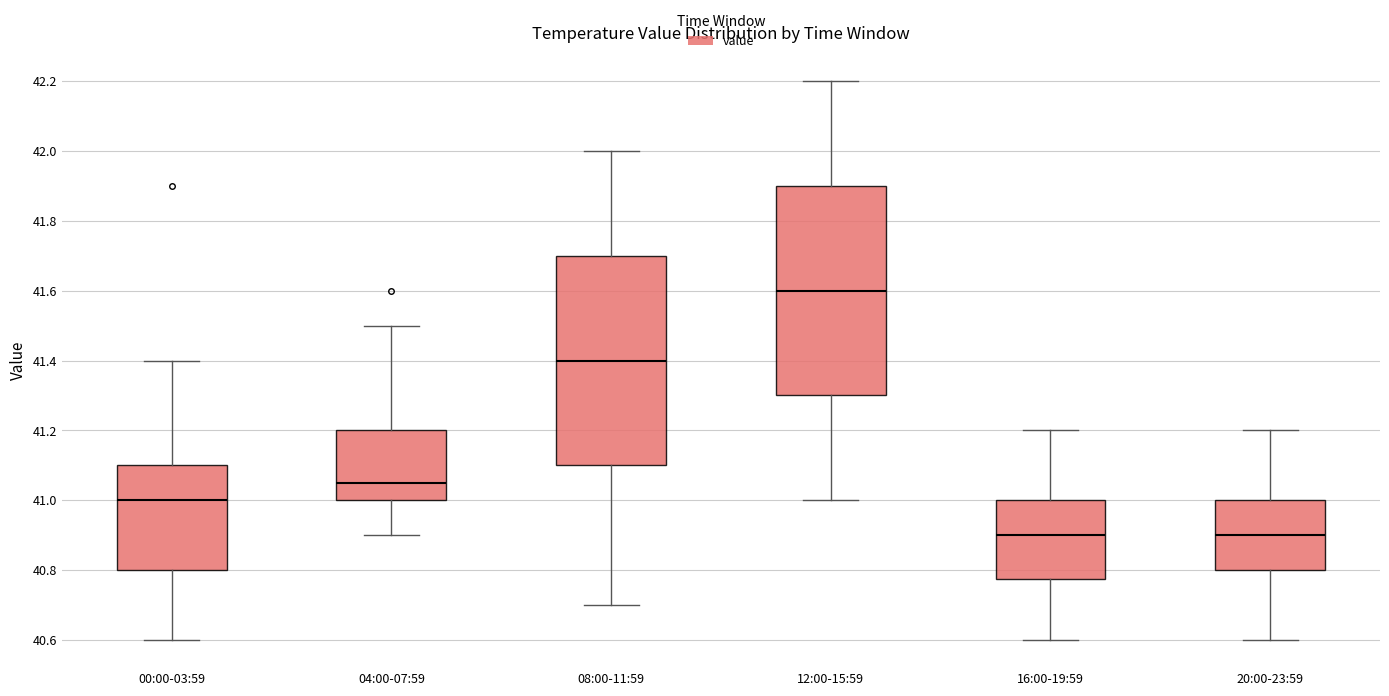

Reading left to right, read every box against the y-axis: the position of its median line, the range the box covers, and the ends of its whiskers. The values are not printed on the chart, so give them approximately, as read against the axis.

00:00-03:59: median 41.00, box 40.80 to 41.10, whiskers 40.60 to 41.40
04:00-07:59: median 41.06, box 41.00 to 41.20, whiskers 40.90 to 41.50
08:00-11:59: median 41.40, box 41.10 to 41.70, whiskers 40.70 to 42.00
12:00-15:59: median 41.60, box 41.30 to 41.90, whiskers 41.00 to 42.20
16:00-19:59: median 40.90, box 40.78 to 41.00, whiskers 40.60 to 41.20
20:00-23:59: median 40.90, box 40.80 to 41.00, whiskers 40.60 to 41.20